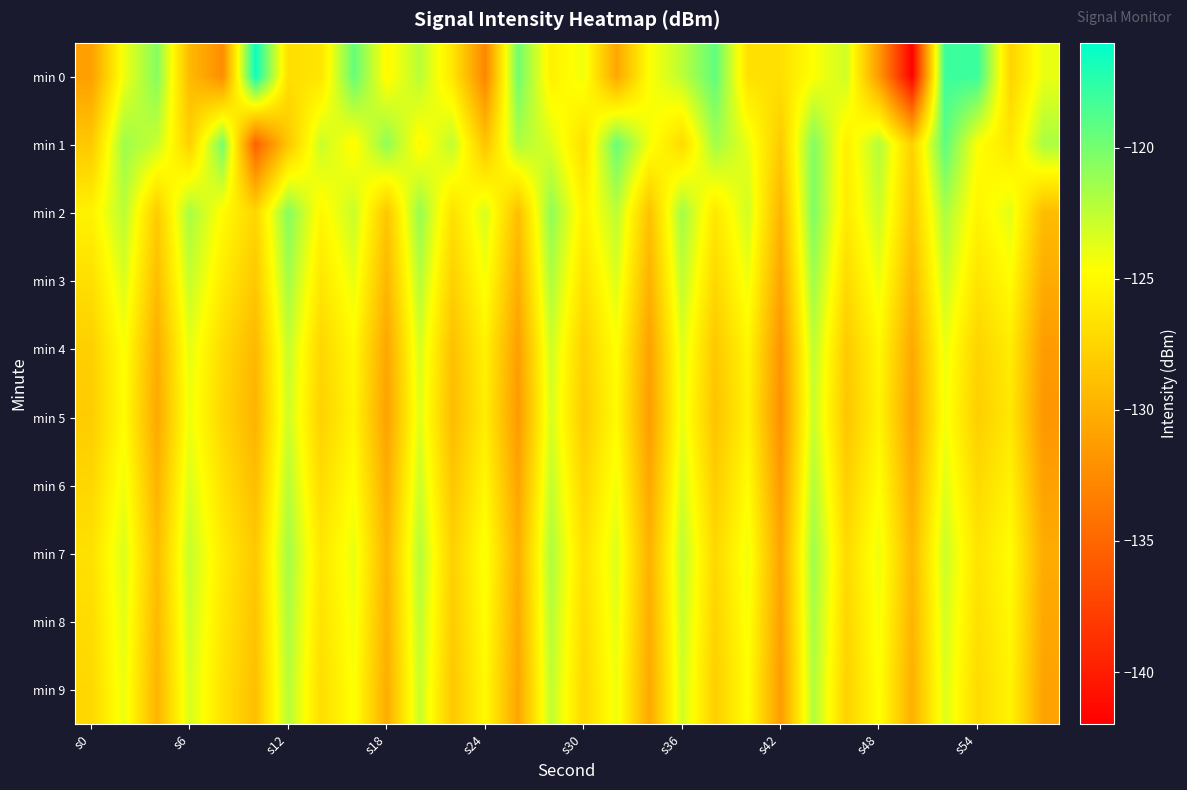

Reading left to right, transcribe all the data shown in this chart.

min 0: -131.2	-124.1	-120.5	-129.3	-132.4	-116.4	-126.8	-126.4	-119.5	-125.0	-122.3	-126.2	-132.9	-119.8	-125.6	-124.1	-130.6	-124.6	-122.4	-119.3	-126.7	-126.8	-124.6	-123.0	-131.6	-141.9	-118.1	-118.0	-127.6	-123.9
min 1: -128.3	-121.4	-122.8	-127.8	-120.0	-135.4	-128.5	-122.8	-125.0	-120.9	-125.1	-122.5	-128.7	-121.9	-123.4	-126.8	-119.6	-124.3	-127.1	-121.5	-123.9	-128.2	-120.4	-125.7	-122.1	-127.8	-119.2	-124.6	-126.3	-121.8
min 2: -125.5	-122.3	-128.1	-121.7	-124.9	-127.4	-120.6	-125.2	-122.8	-128.5	-121.1	-126.7	-123.3	-129.0	-120.9	-125.6	-122.4	-128.8	-121.5	-126.2	-123.1	-129.7	-120.3	-126.0	-122.9	-128.3	-121.8	-125.4	-123.7	-129.2
min 3: -126.8	-123.4	-129.1	-122.7	-125.9	-128.4	-121.6	-126.3	-123.9	-129.6	-122.2	-127.8	-124.4	-130.1	-121.9	-126.7	-123.5	-129.9	-122.5	-127.3	-124.1	-130.8	-121.4	-127.1	-124.0	-129.4	-122.9	-126.5	-124.8	-130.3
min 4: -127.9	-124.5	-130.2	-123.8	-127.0	-129.5	-122.7	-127.4	-125.0	-130.7	-123.3	-128.9	-125.5	-131.2	-123.0	-127.8	-124.6	-131.0	-123.6	-128.4	-125.2	-131.9	-122.5	-128.2	-125.1	-130.5	-124.0	-127.6	-125.9	-131.4
min 5: -128.1	-124.8	-130.5	-124.1	-127.3	-129.8	-123.0	-127.7	-125.3	-131.0	-123.6	-129.2	-125.8	-131.5	-123.3	-128.1	-124.9	-131.3	-123.9	-128.7	-125.5	-132.2	-122.8	-128.5	-125.4	-130.8	-124.3	-127.9	-126.2	-131.7
min 6: -127.4	-124.1	-129.8	-123.4	-126.6	-129.1	-122.3	-127.0	-124.6	-130.3	-122.9	-128.5	-125.1	-130.8	-122.6	-127.4	-124.2	-130.6	-123.2	-128.0	-124.8	-131.5	-122.1	-127.8	-124.7	-130.1	-123.6	-127.2	-125.5	-131.0
min 7: -126.7	-123.4	-129.1	-122.7	-125.9	-128.4	-121.6	-126.3	-123.9	-129.6	-122.2	-127.8	-124.4	-130.1	-121.9	-126.7	-123.5	-129.9	-122.5	-127.3	-124.1	-130.8	-121.4	-127.1	-124.0	-129.4	-122.9	-126.5	-124.8	-130.3
min 8: -127.0	-123.7	-129.4	-123.0	-126.2	-128.7	-121.9	-126.6	-124.2	-129.9	-122.5	-128.1	-124.7	-130.4	-122.2	-127.0	-123.8	-130.2	-122.8	-127.6	-124.4	-131.1	-121.7	-127.4	-124.3	-129.7	-123.2	-126.8	-125.1	-130.6
min 9: -127.3	-124.0	-129.7	-123.3	-126.5	-129.0	-122.2	-126.9	-124.5	-130.2	-122.8	-128.4	-125.0	-130.7	-122.5	-127.3	-124.1	-130.5	-123.1	-127.9	-124.7	-131.4	-122.0	-127.7	-124.6	-130.0	-123.5	-127.1	-125.4	-130.9